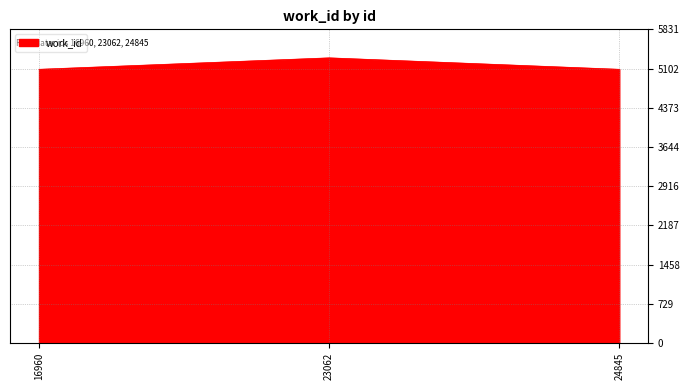

Reading left to right, transcribe all the data shown in this chart.

5088	5301	5088